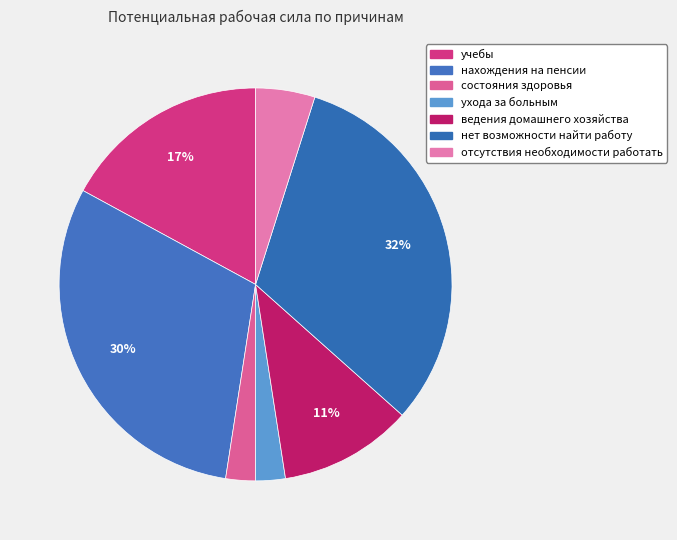

To the nearest percent, what portion does учебы represent?

17%